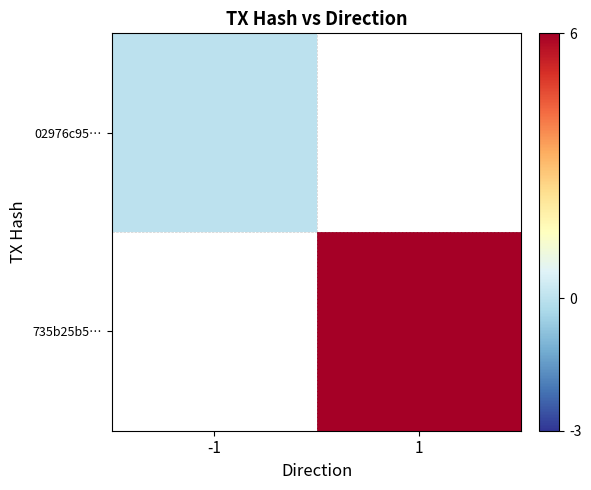

What is the greatest value displayed?

6.0